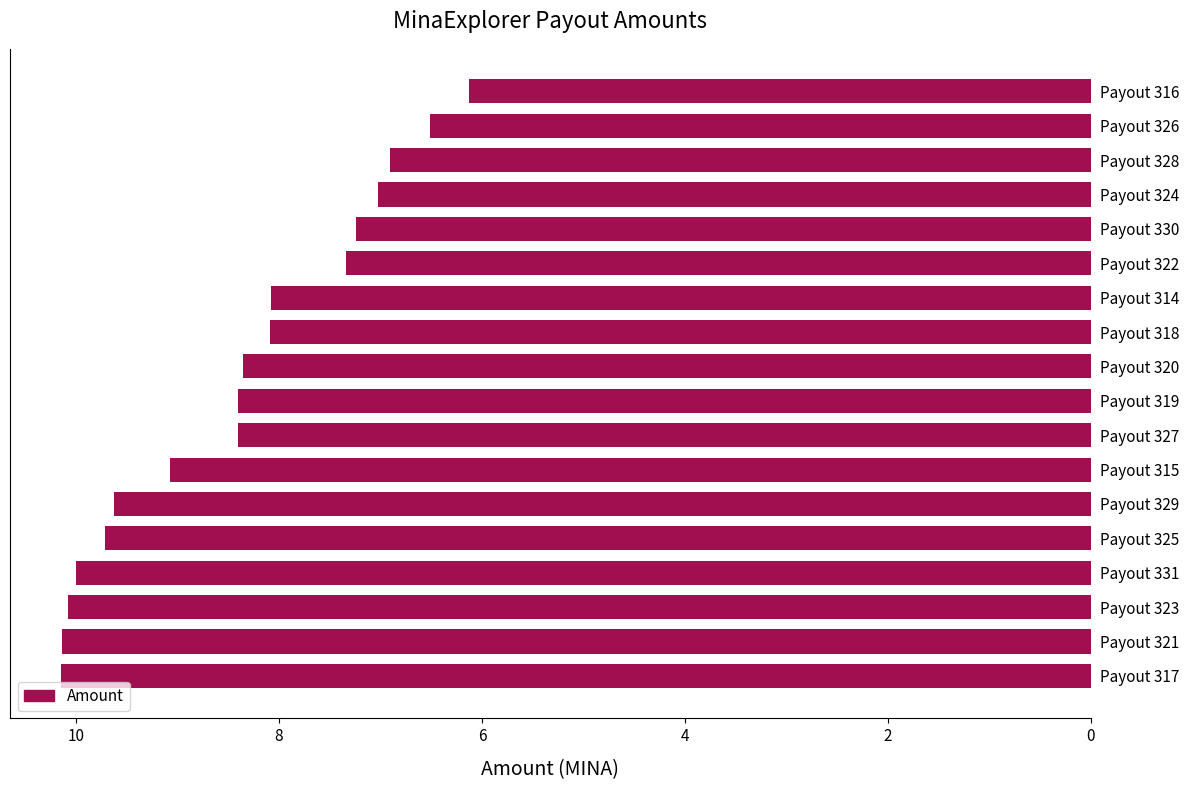

True or false: the data shows 4.5 at Payout 328.

False